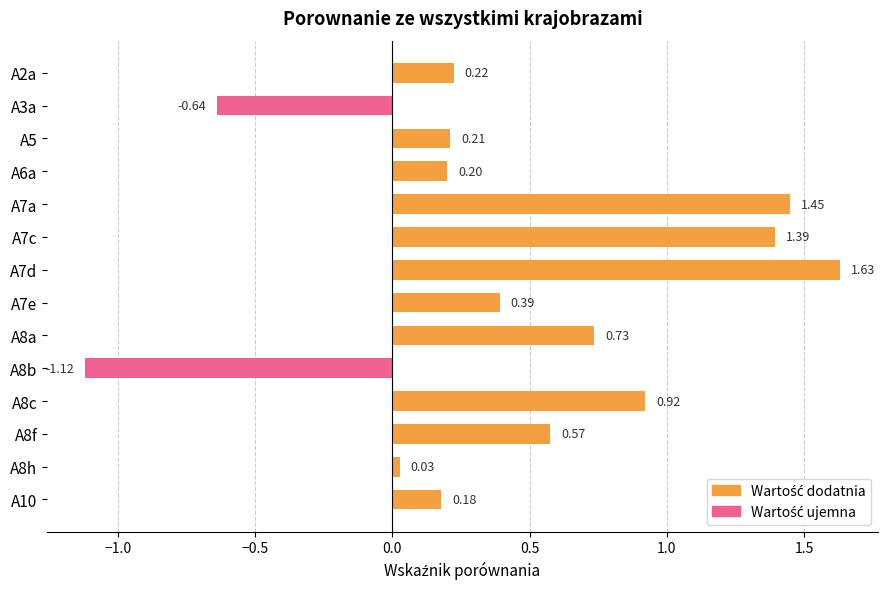

What is the sum of the values at A7c and A7e?

1.8